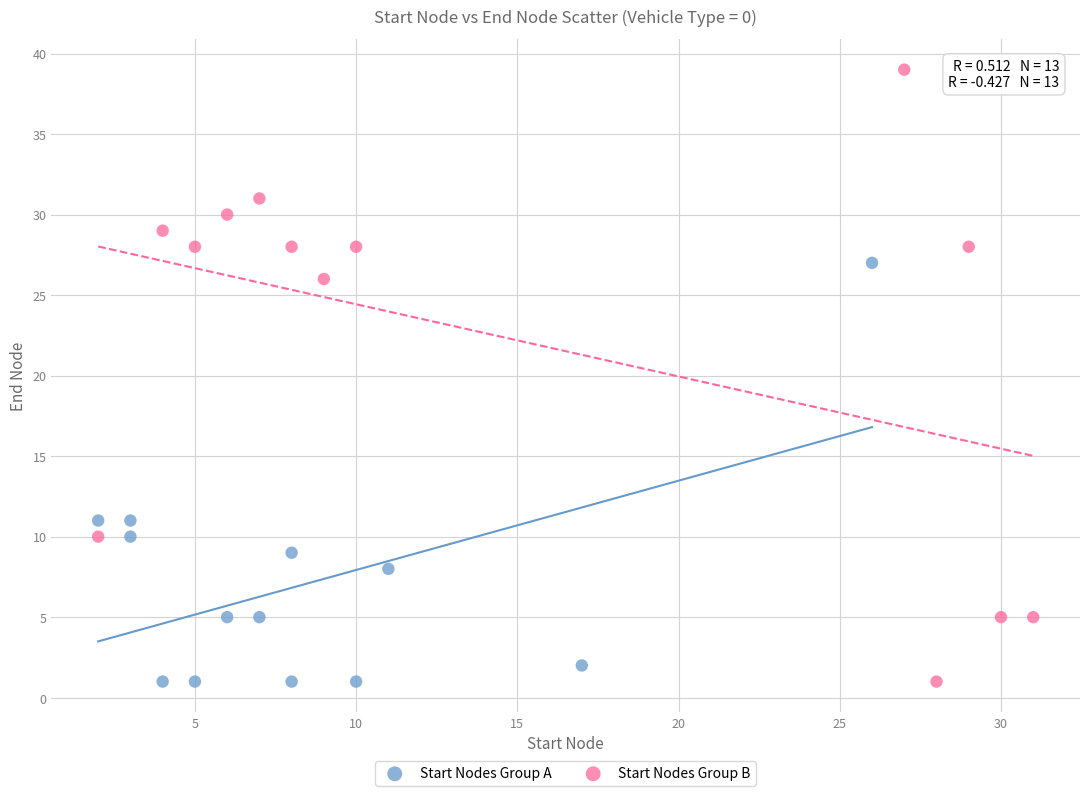

What are all the series names shown in the legend?

Start Nodes Group A, Start Nodes Group B